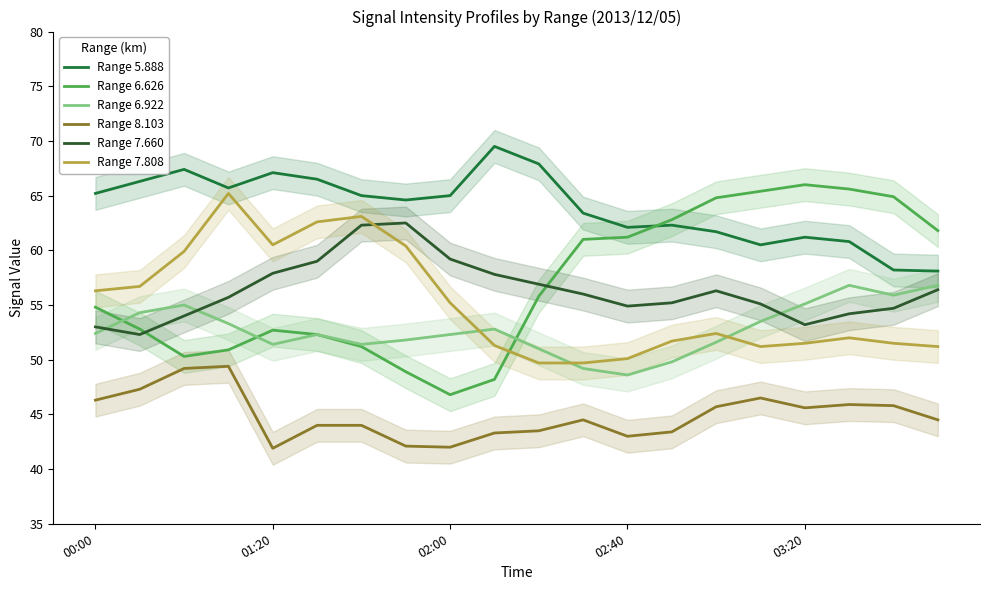

Which series has the largest total across all categories?

Range 5.888